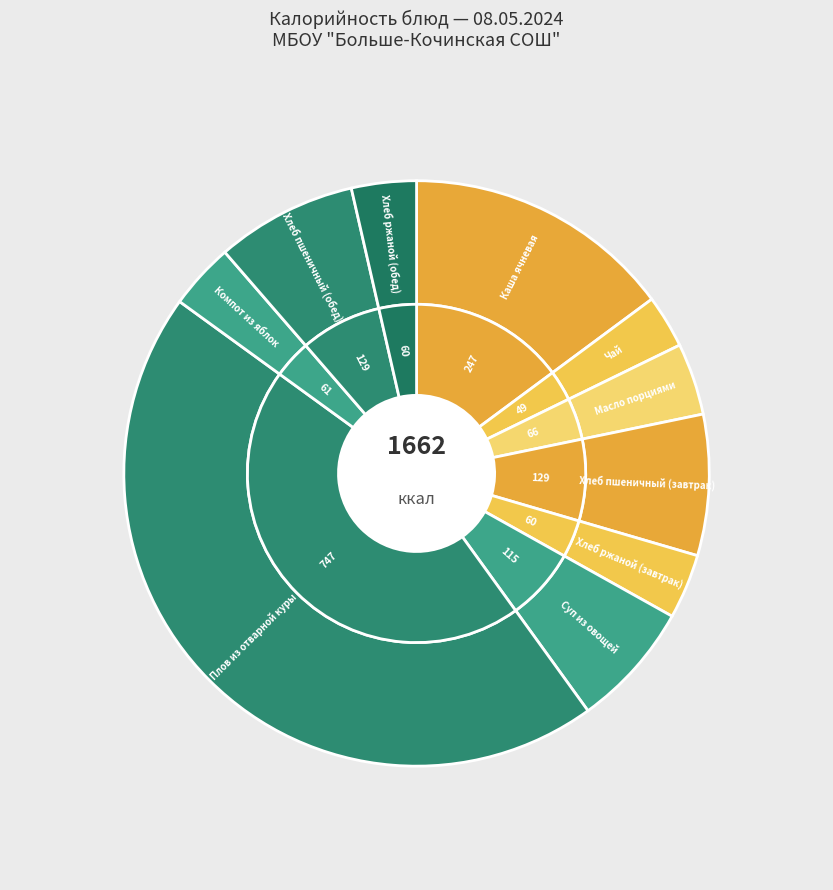

Is it true that Хлеб пшеничный (обед) is 1% of the pie?

False